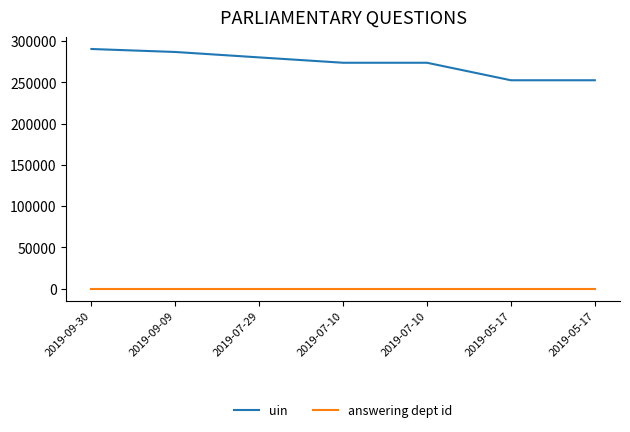

Reading left to right, list all the values displayed in this chart.

uin: 290445	286833	280263	273770	273771	252551	252552
answering dept id: 54	54	54	54	54	54	54